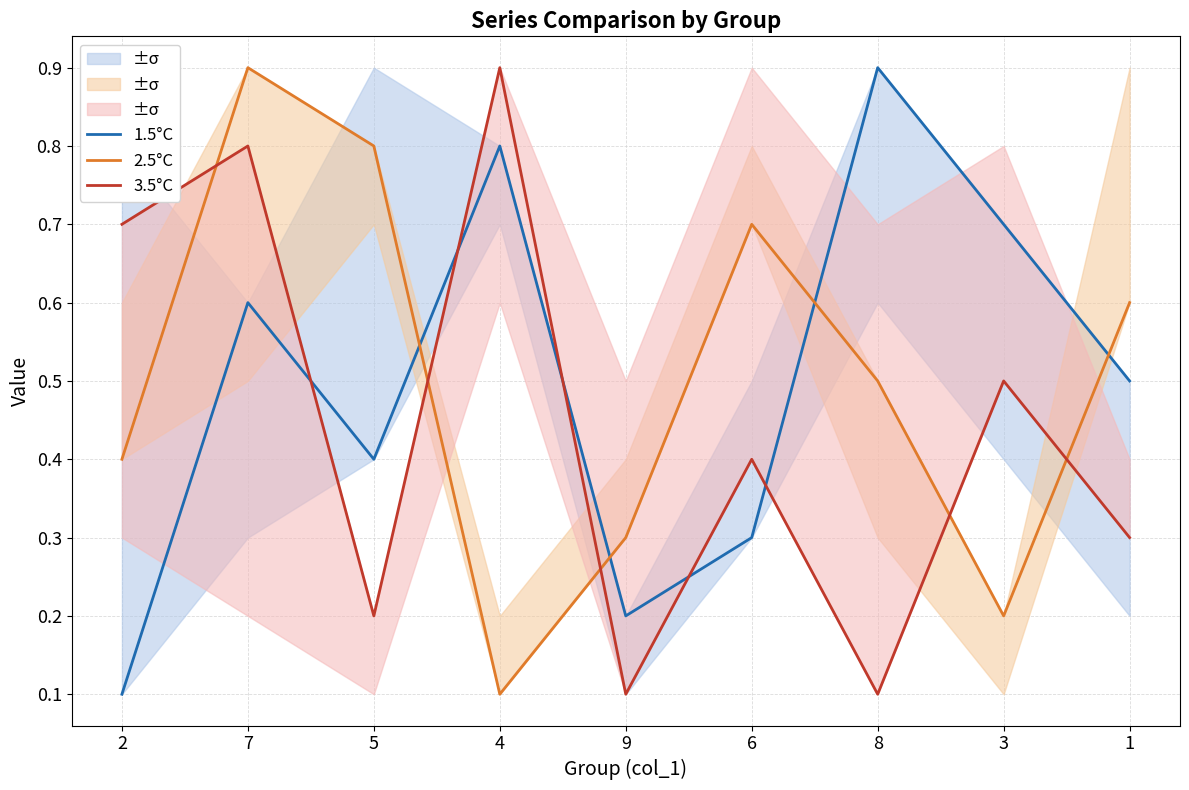

What are all the series names shown in the legend?

1.5°C, 2.5°C, 3.5°C